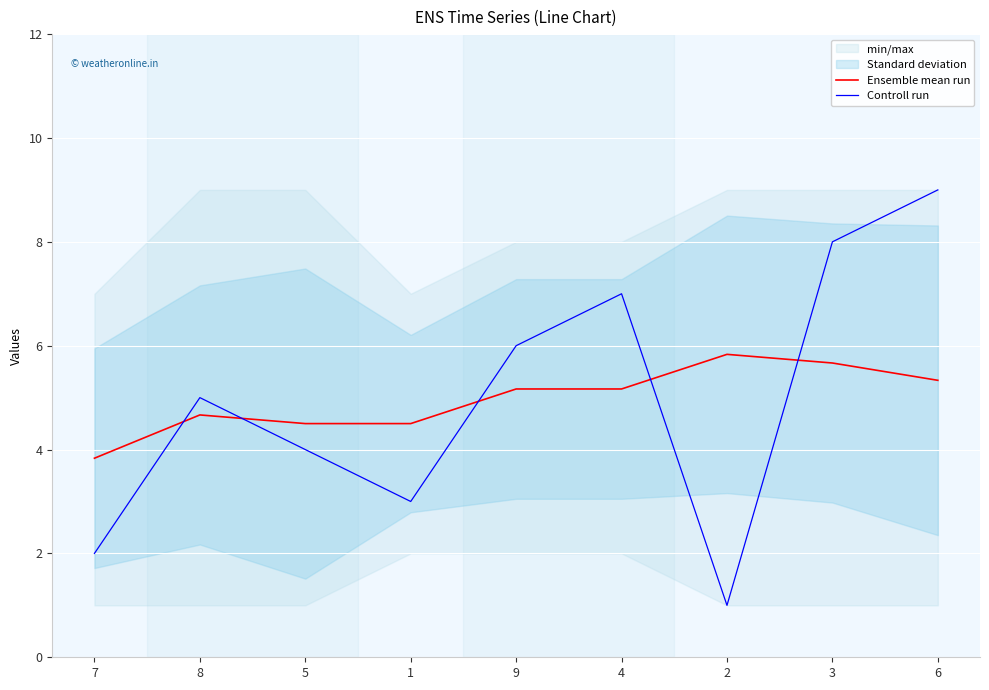

Reading left to right, list all the values displayed in this chart.

Ensemble mean run: 7=3.8	8=4.7	5=4.5	1=4.5	9=5.2	4=5.2	2=5.8	3=5.7	6=5.3
Controll run: 7=2.0	8=5.0	5=4.0	1=3.0	9=6.0	4=7.0	2=1.0	3=8.0	6=9.0